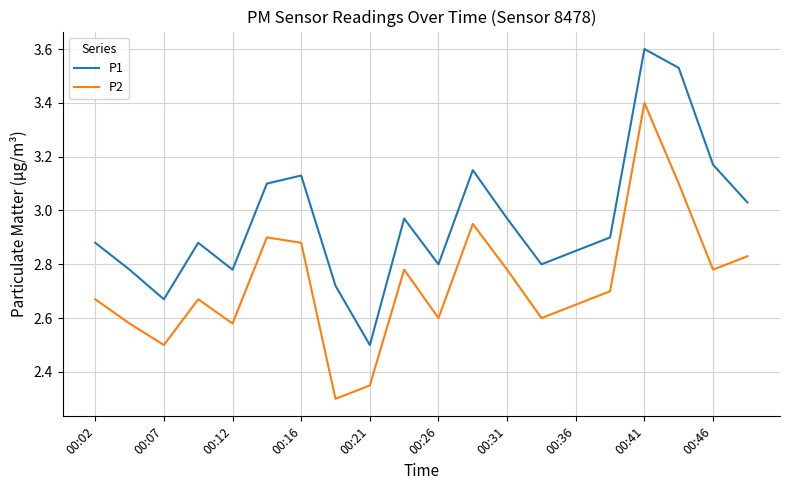

What is the minimum value shown in the chart?

2.3